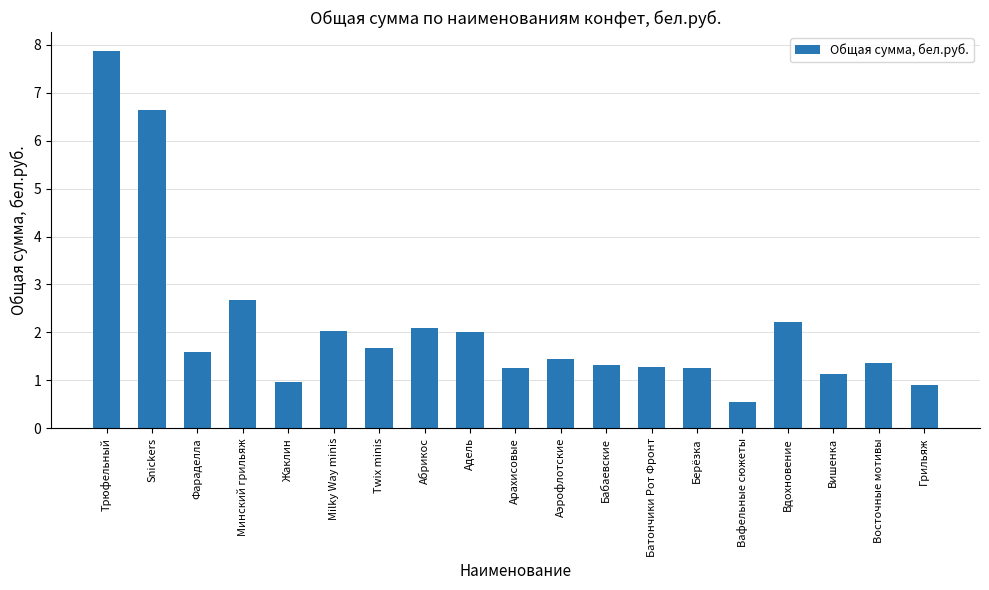

How many data points are above 1?

16